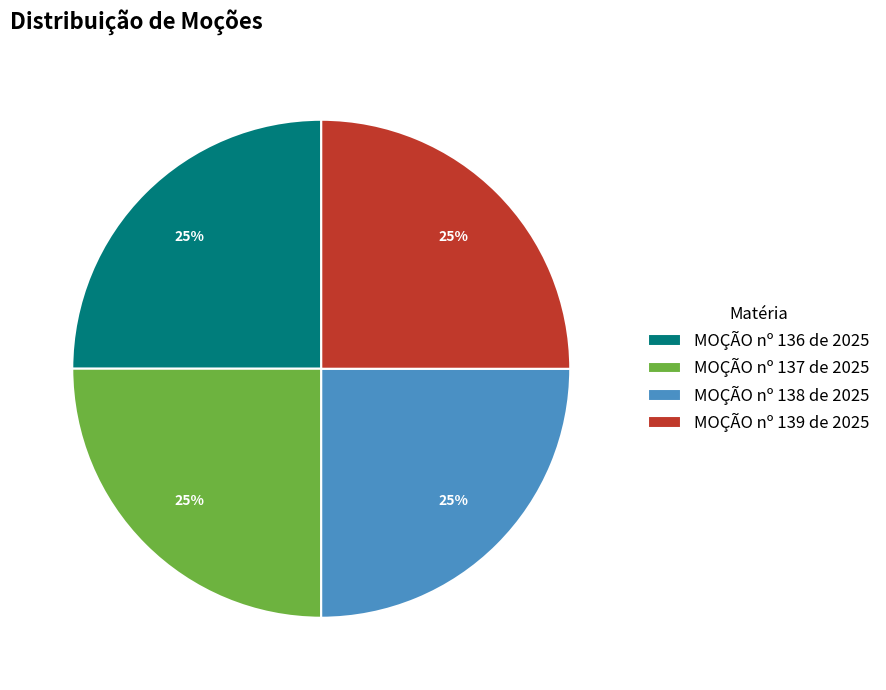

To the nearest percent, what percentage of the pie is MOÇÃO nº 136 de 2025?

25%